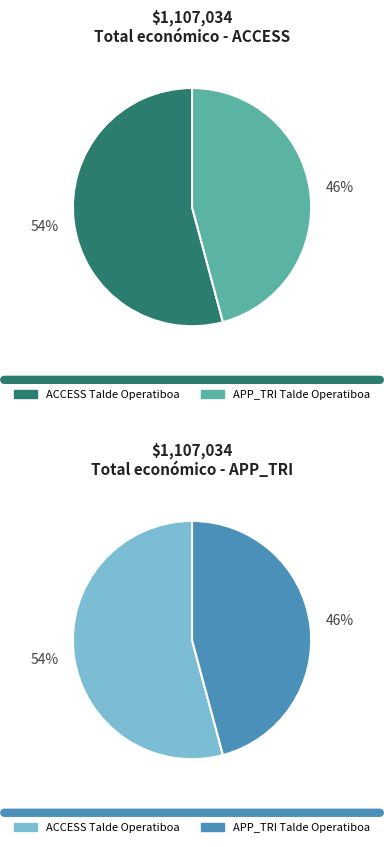

Which category has the smallest portion of the pie?

APP_TRI Talde Operatiboa